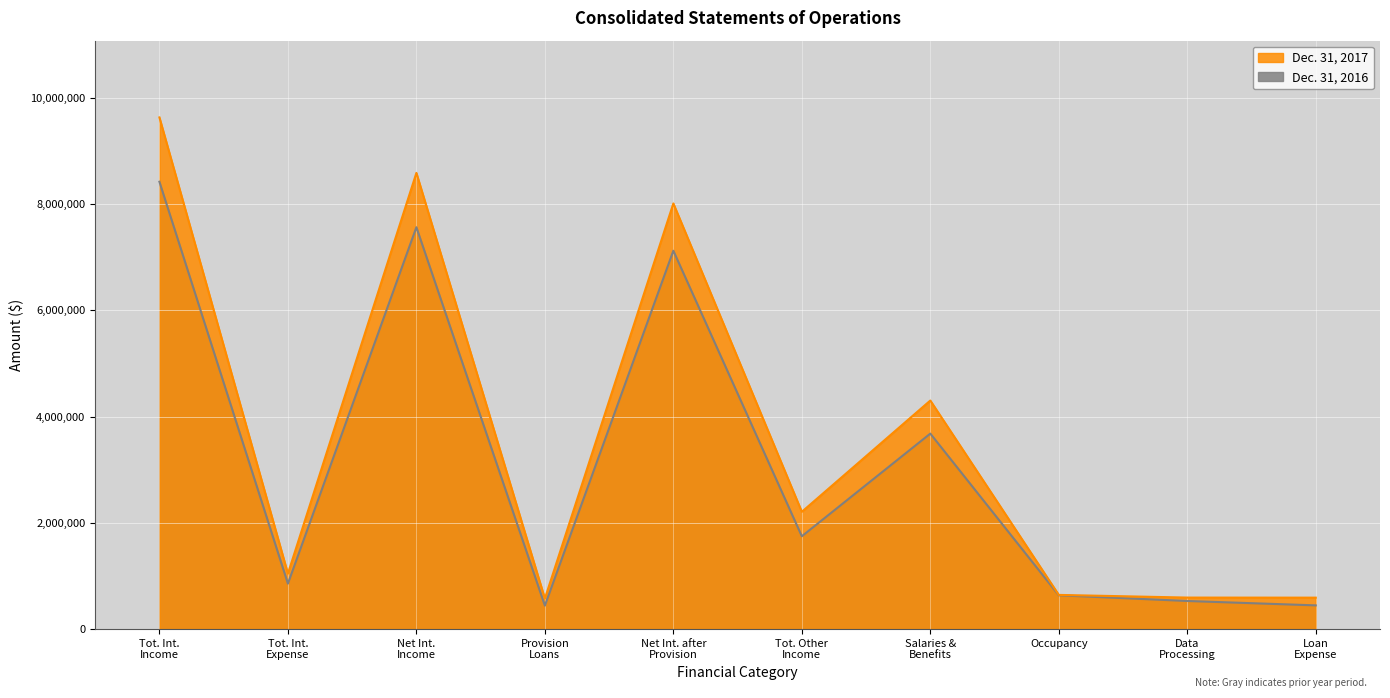

What is the label of the 7th point from the right?

Provision
Loans